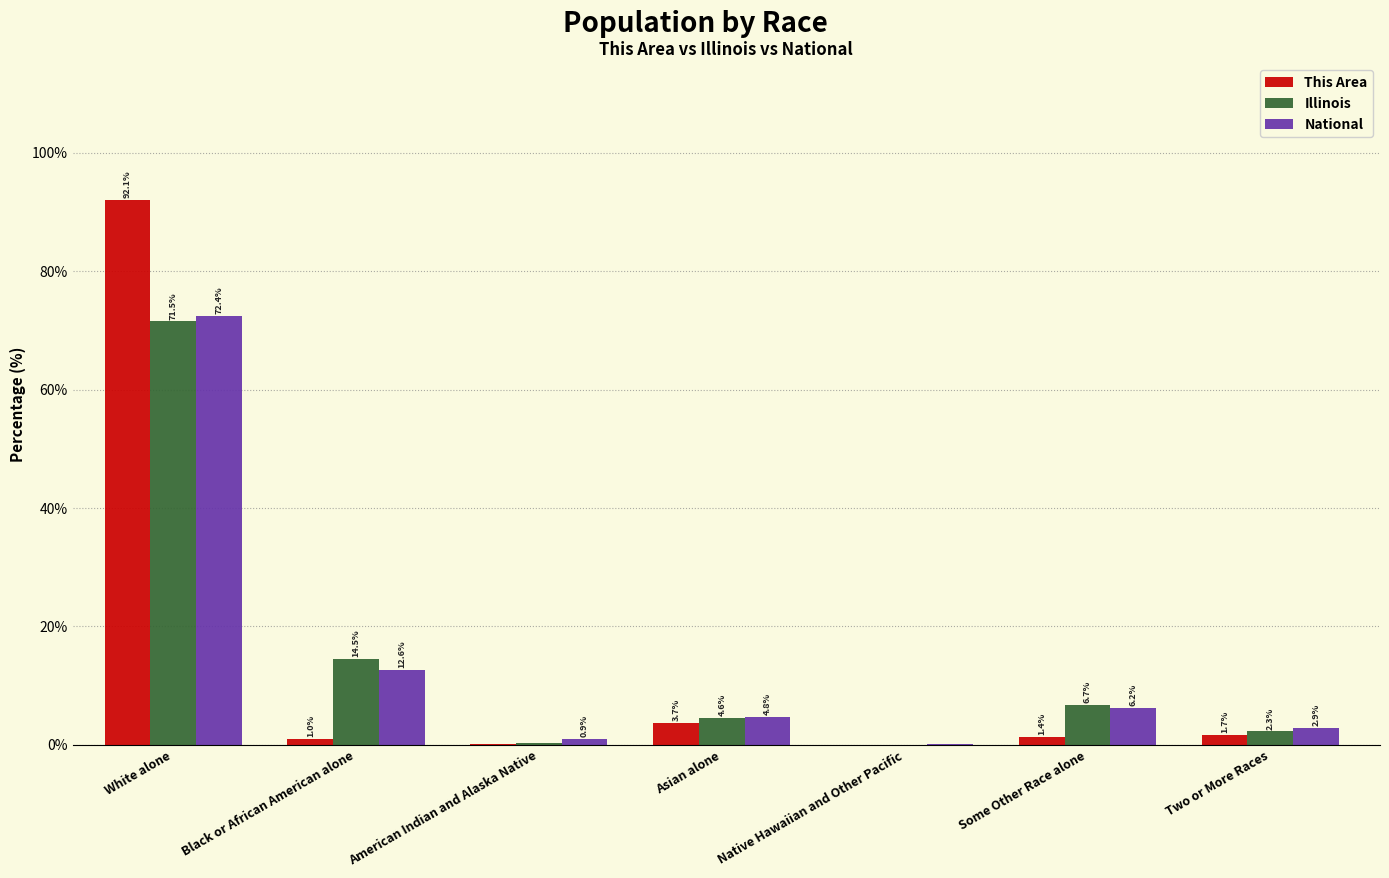

What value does the National series have at American Indian and Alaska Native?

0.9